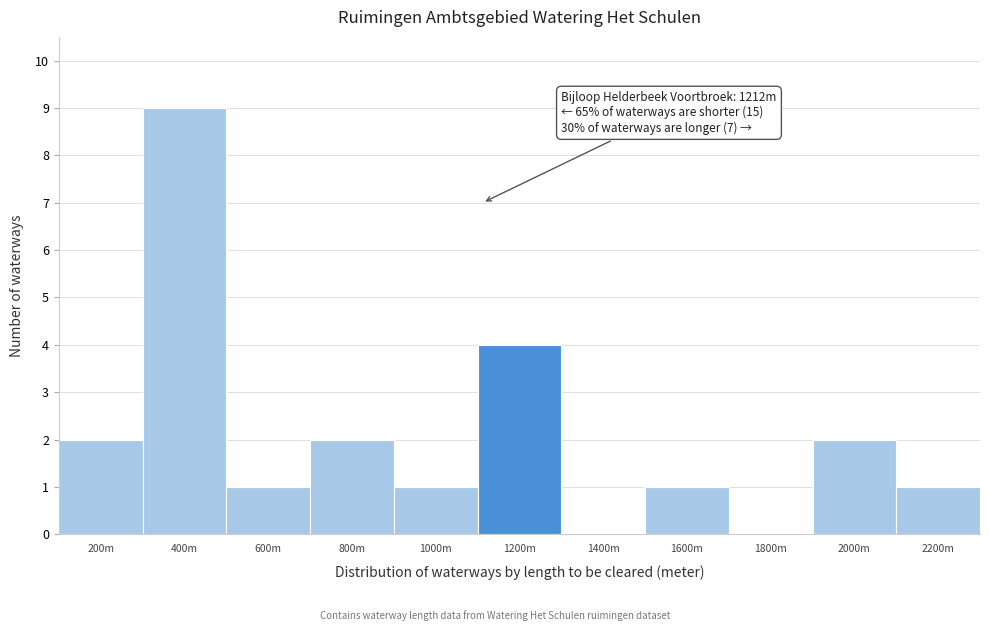

Reading right to left, transcribe all the data shown in this chart.

2200m=1	2000m=2	1800m=0	1600m=1	1400m=0	1200m=4	1000m=1	800m=2	600m=1	400m=9	200m=2